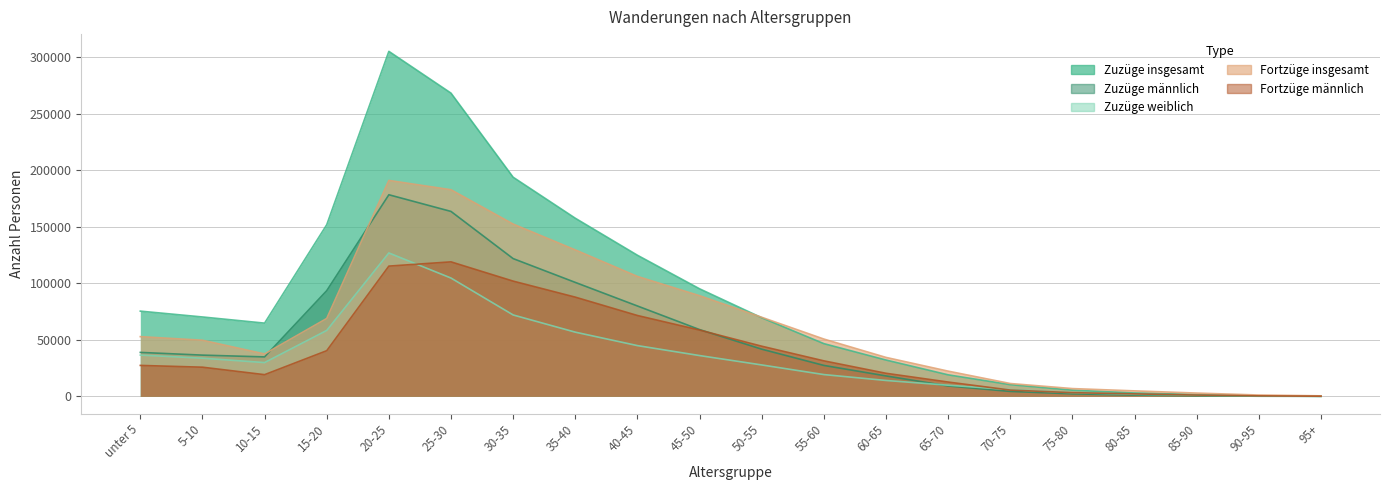

What is the label of the 5th point from the left?

20-25